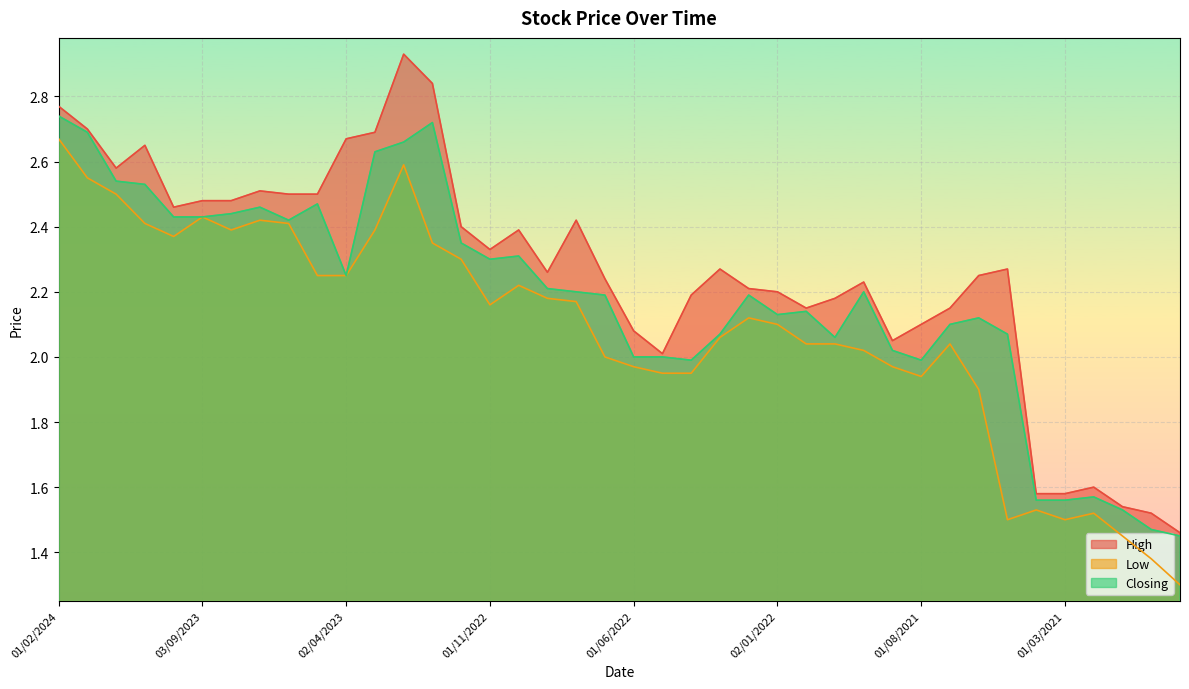

How many values in the High series are below 2?

6